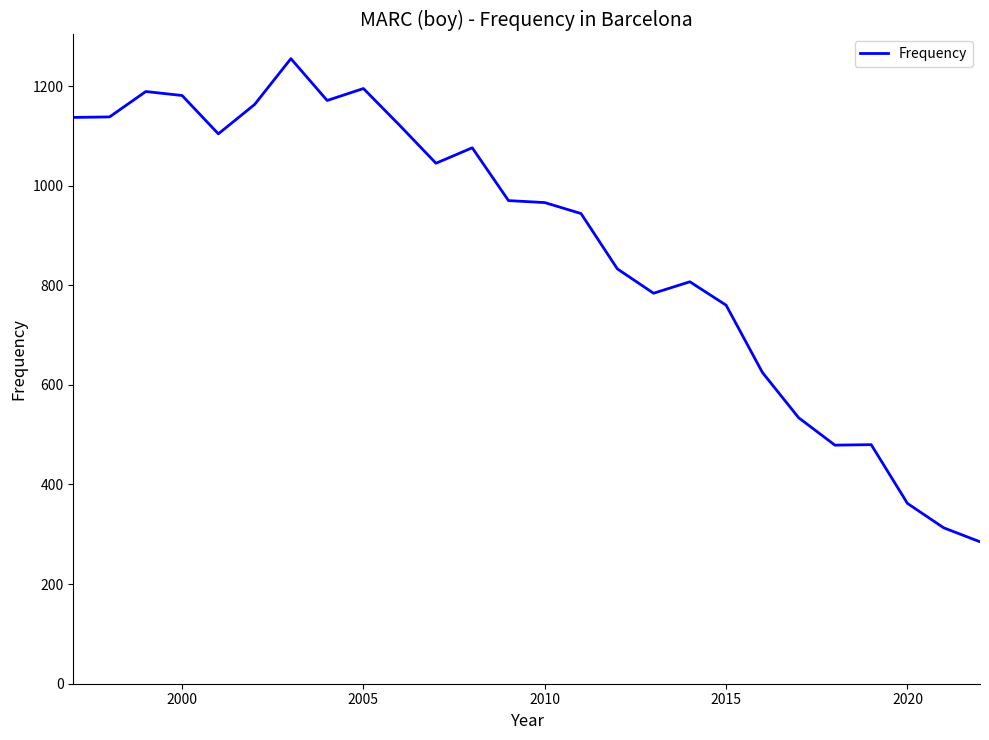

What is the maximum value shown in the chart?

1255